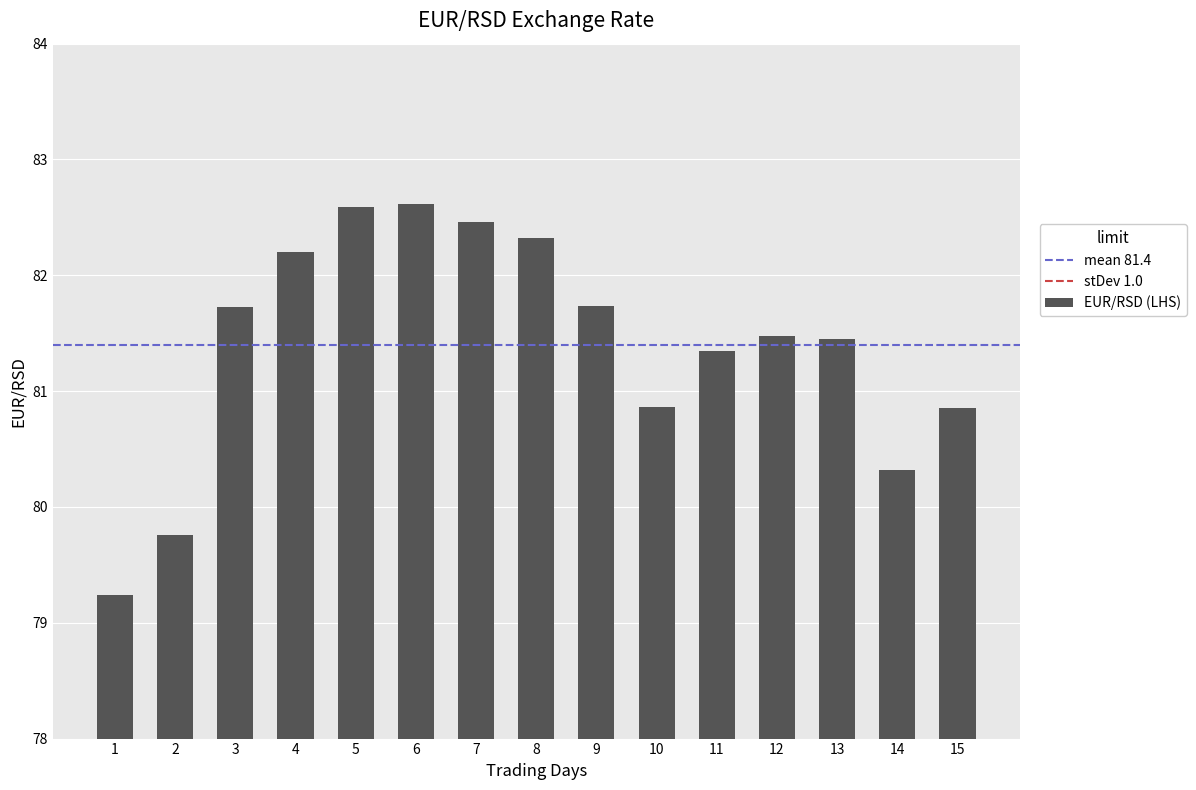

What is the sum of the values at 9 and 8?

164.1